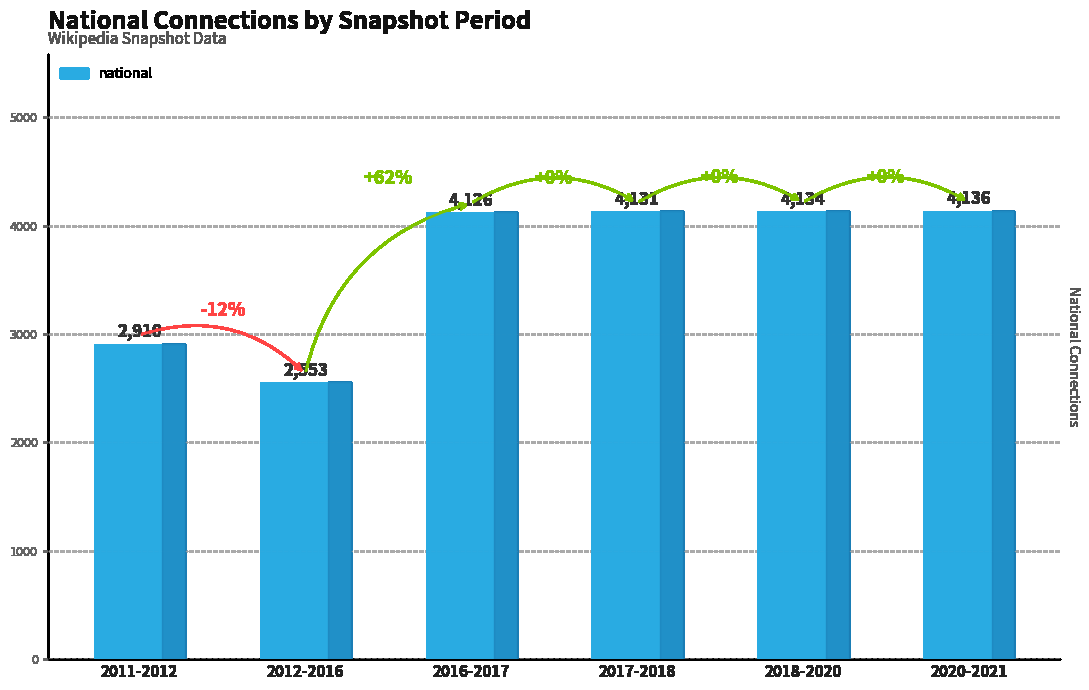

What is the sum of all values?

21990